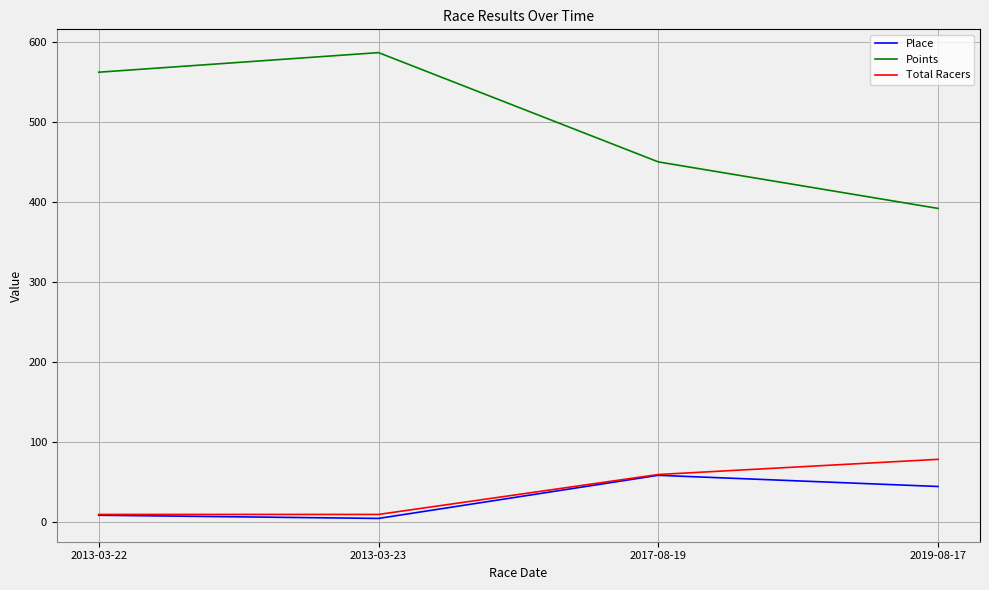

Which series has the largest total across all categories?

Points